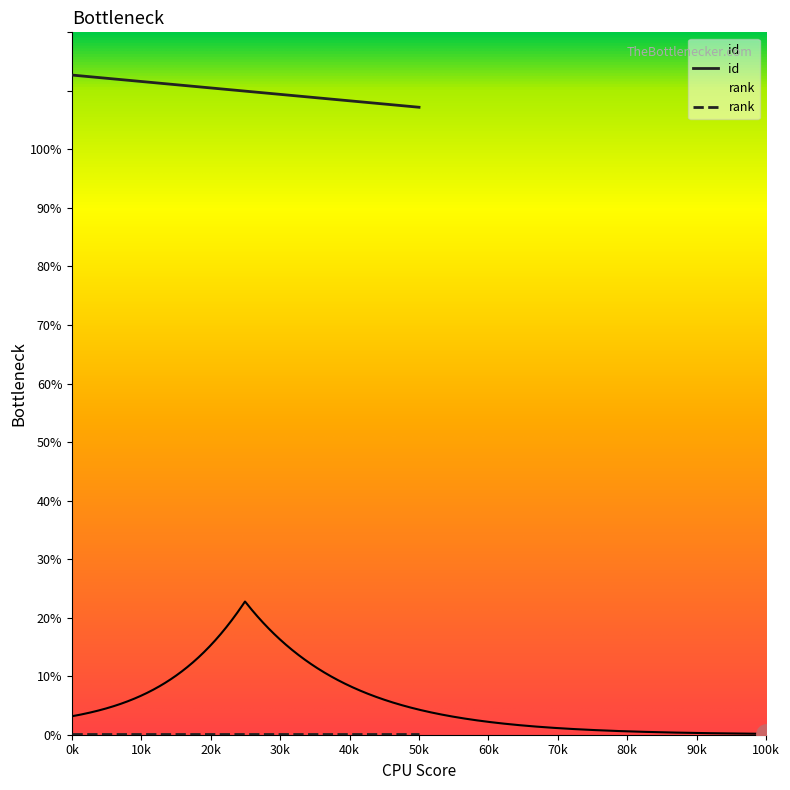

Which series has the widest spread of values?

id